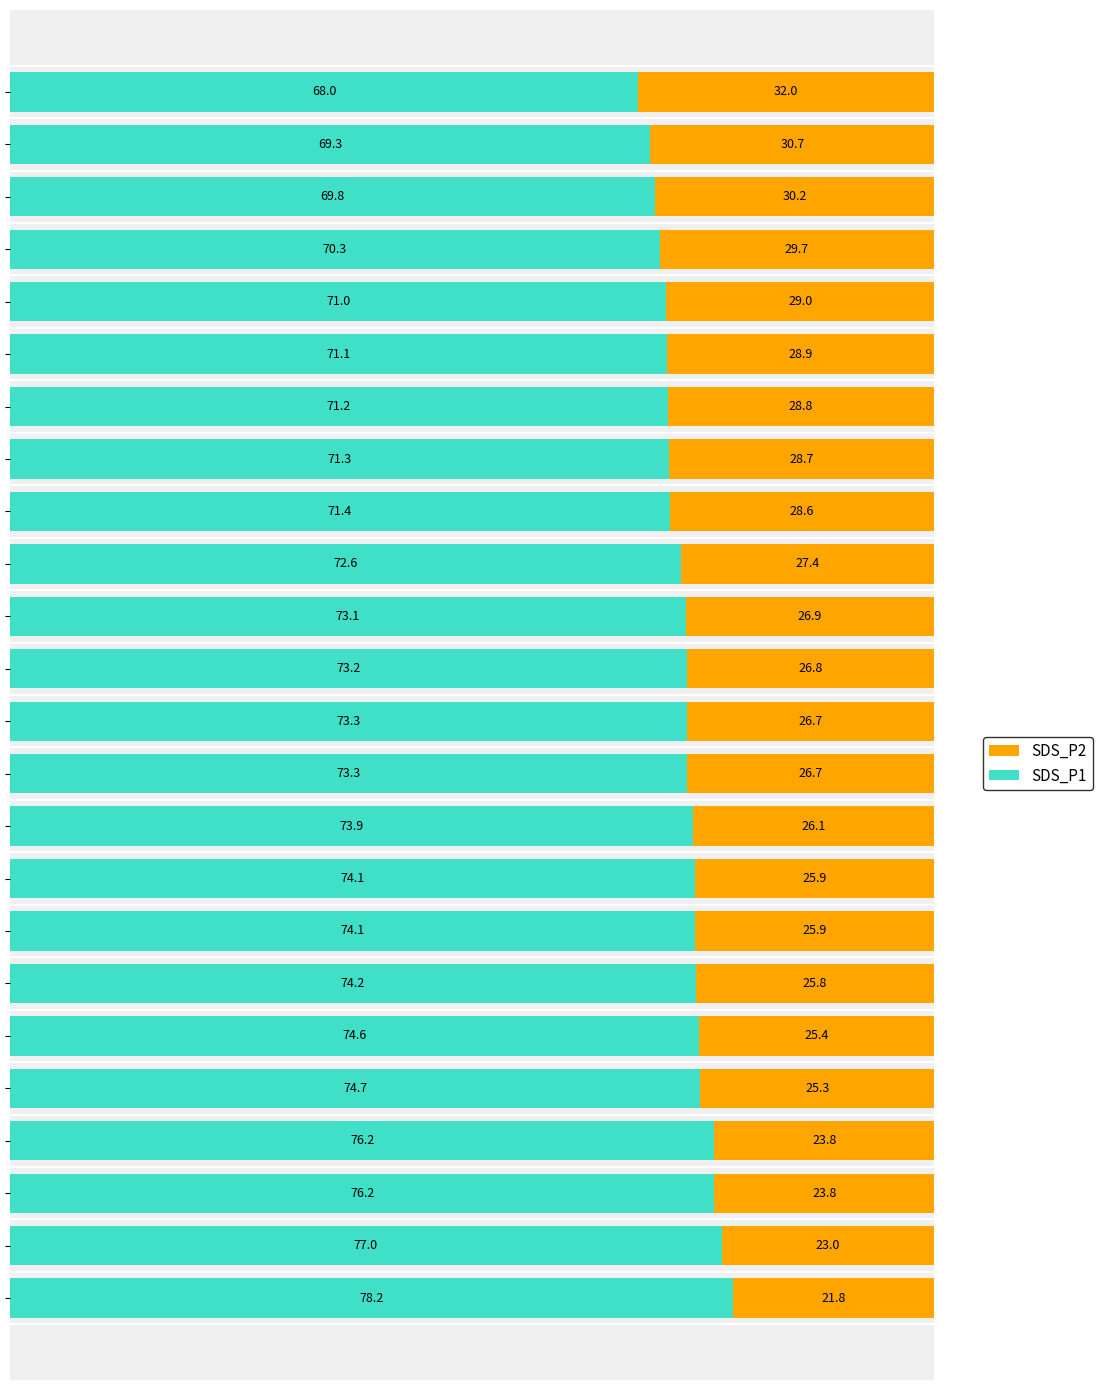

What is the sum of all SDS_P1 values?

1752.1